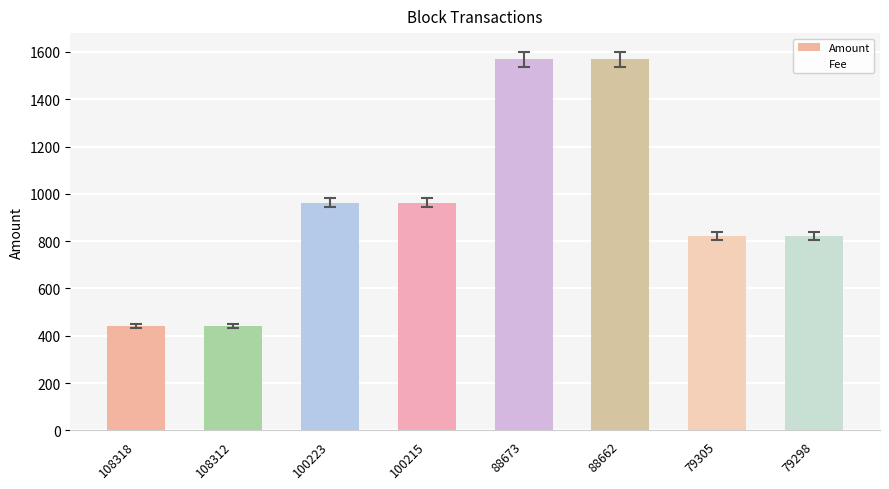

What is the change in value from 100215 to 88673?

+605.2